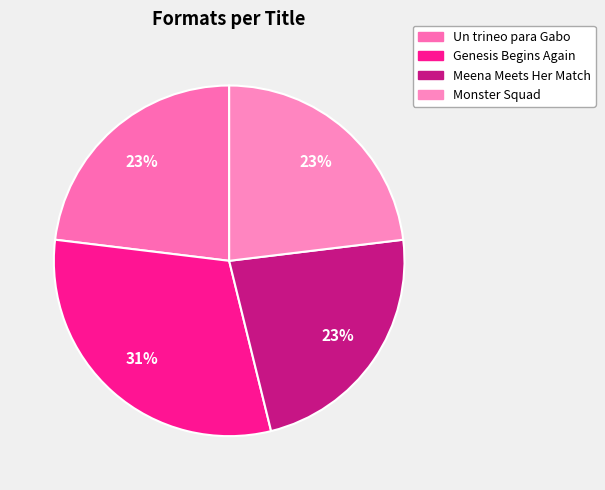

Combined, do Genesis Begins Again and Monster Squad account for over 50%?

Yes